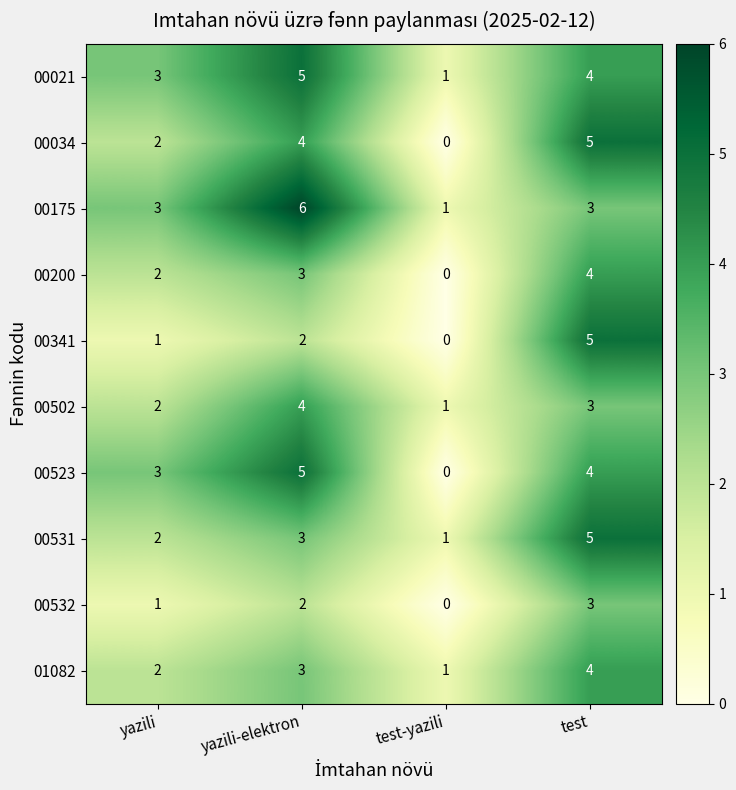

The 00523 series shows 2 at test-yazili. True or false?

False